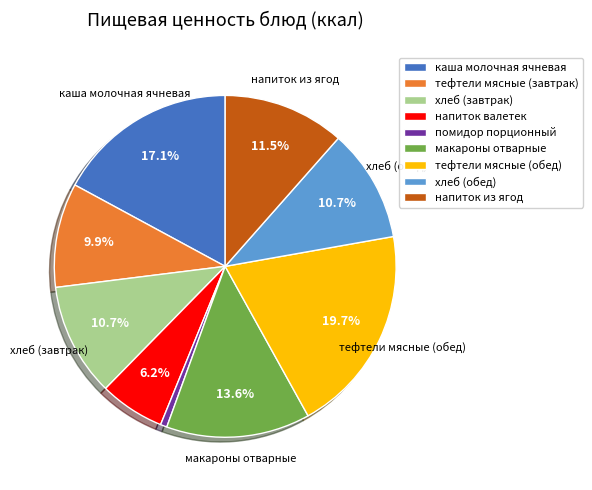

To the nearest percent, what is the difference between the largest and smallest slice percentages?

19%